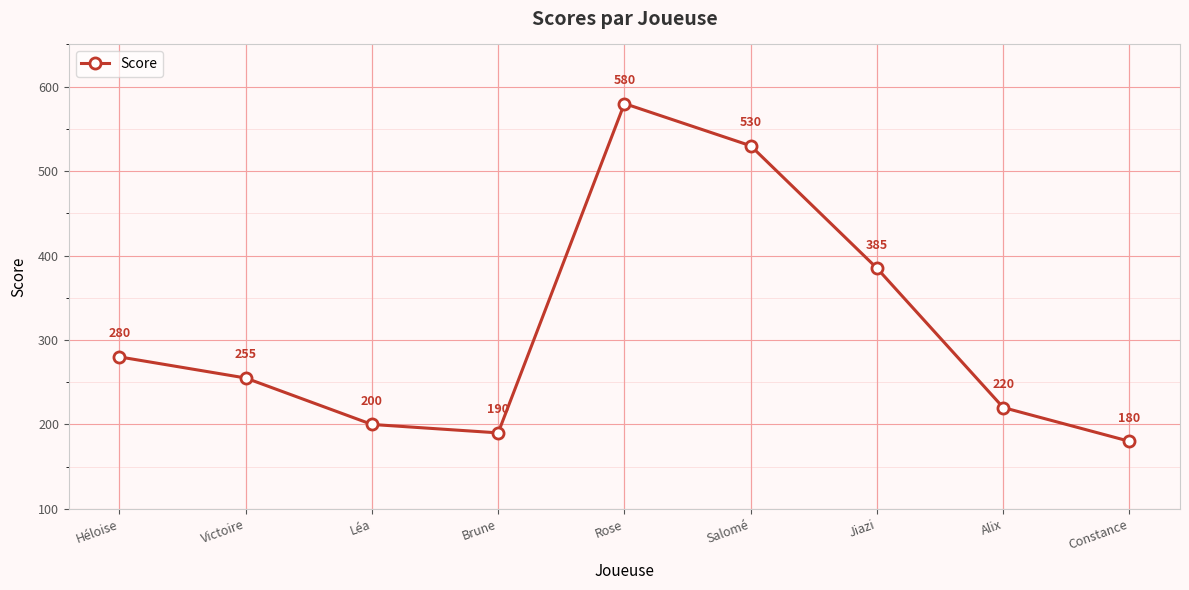

Which category has the highest value across all series?

Rose